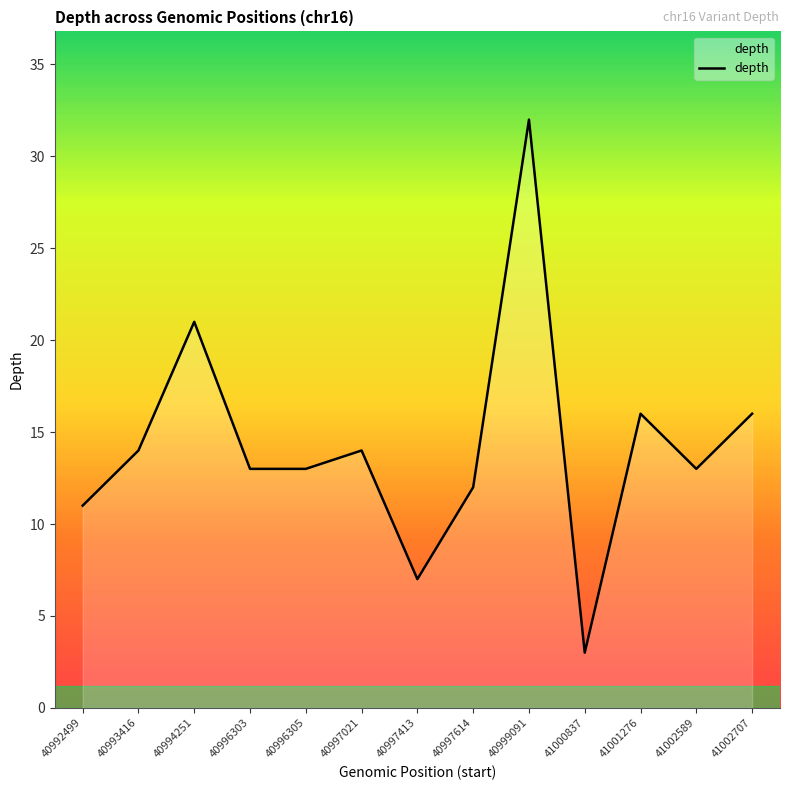

Which label corresponds to the largest value in the chart?

40999091